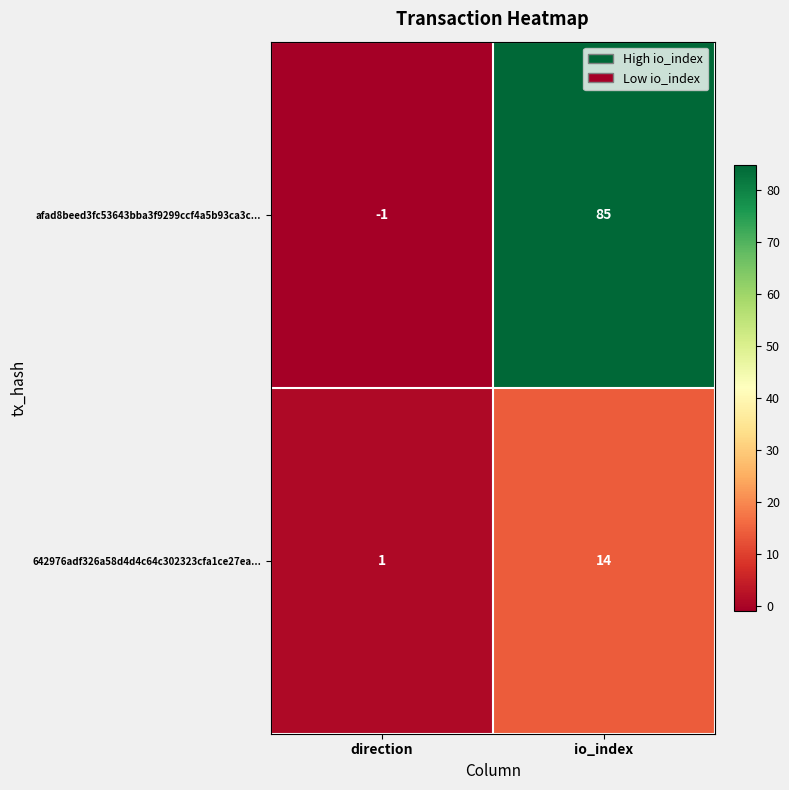

Rank the series by their maximum value, from highest to lowest.

afad8beed3fc53643bba3f9299ccf4a5b93ca3c..., 642976adf326a58d4d4c64c302323cfa1ce27ea...